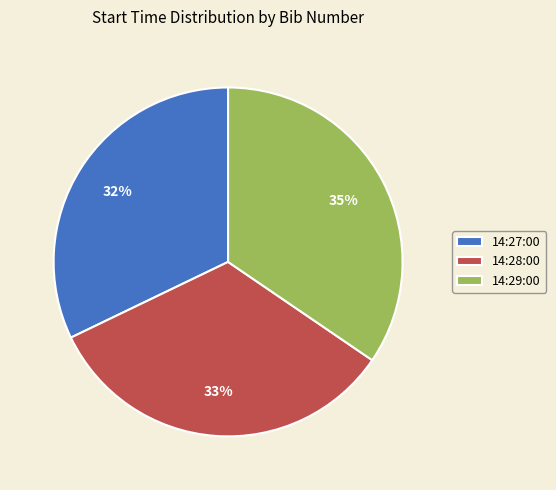

Does any single category account for the majority?

No